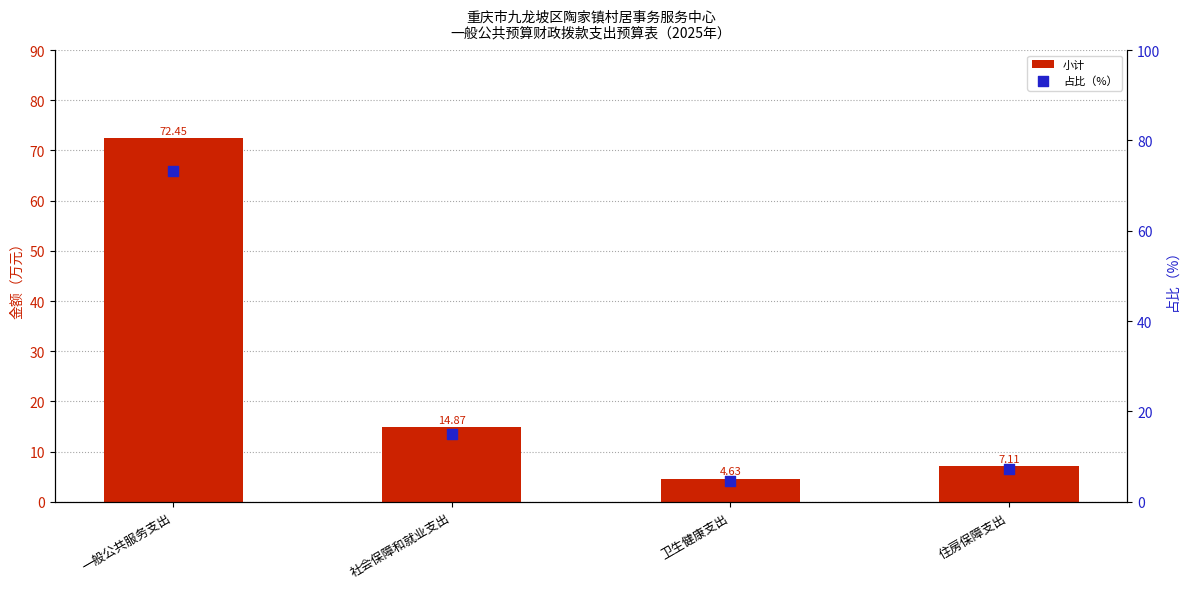

Which series has the widest spread of Y values?

占比（%）